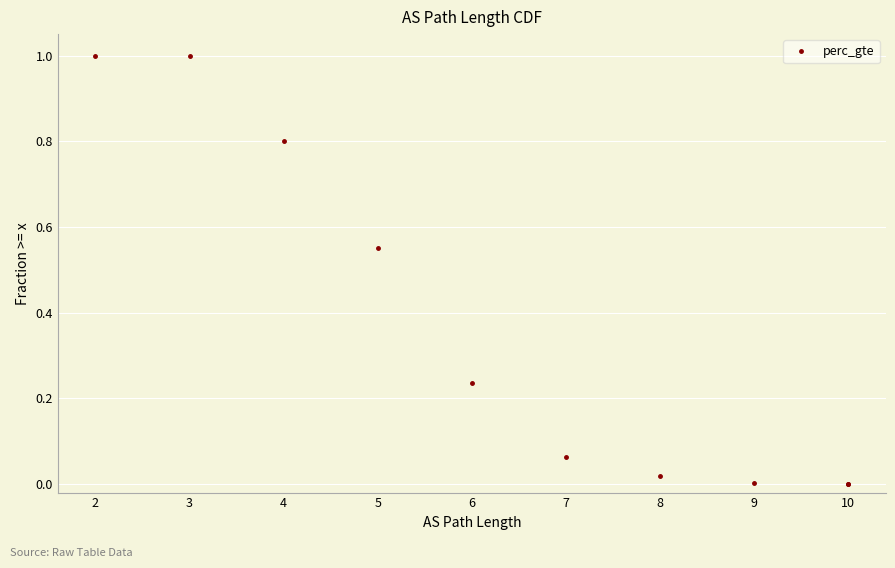

The value at 4 is 0.8. True or false?

True